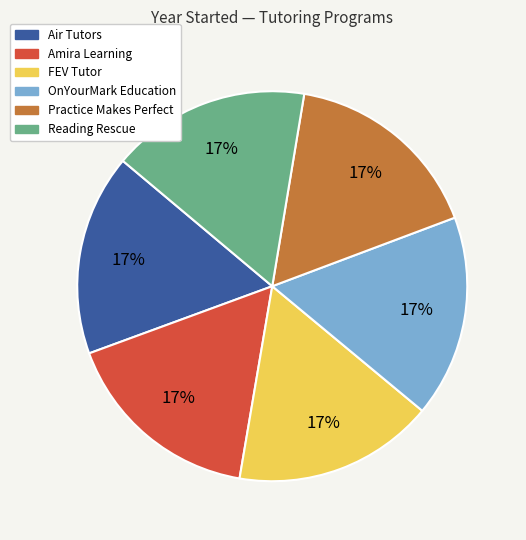

Does Reading Rescue represent more than half of the total?

No